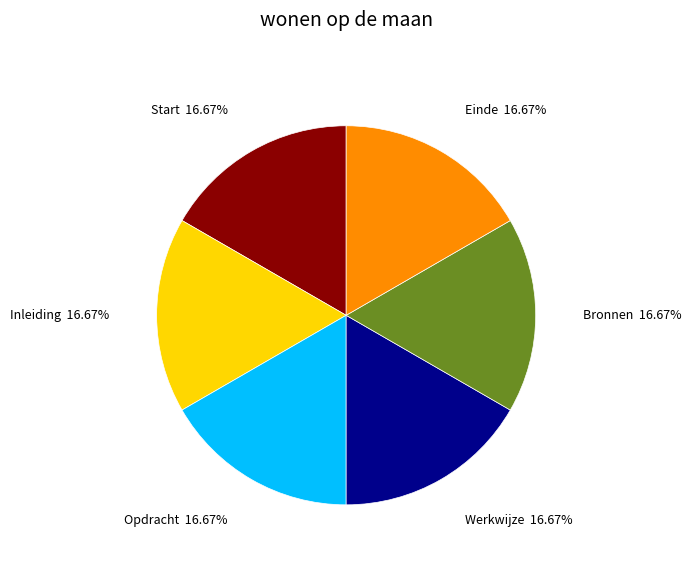

Is there a majority slice in this chart?

No